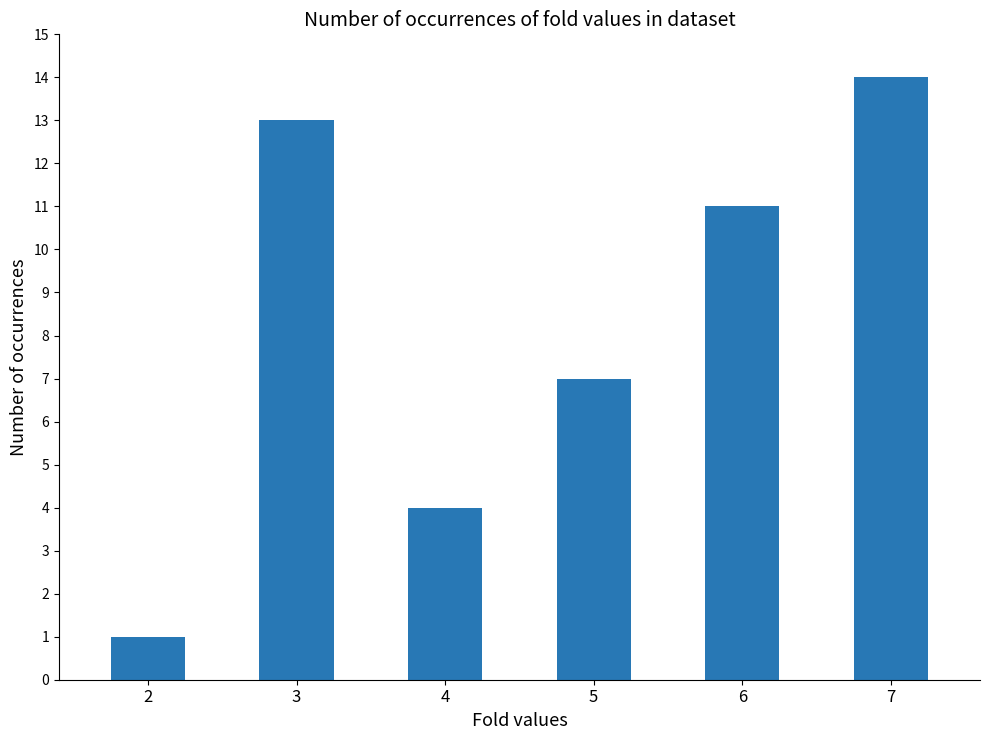

The chart shows a value of 7 at 5. True or false?

True